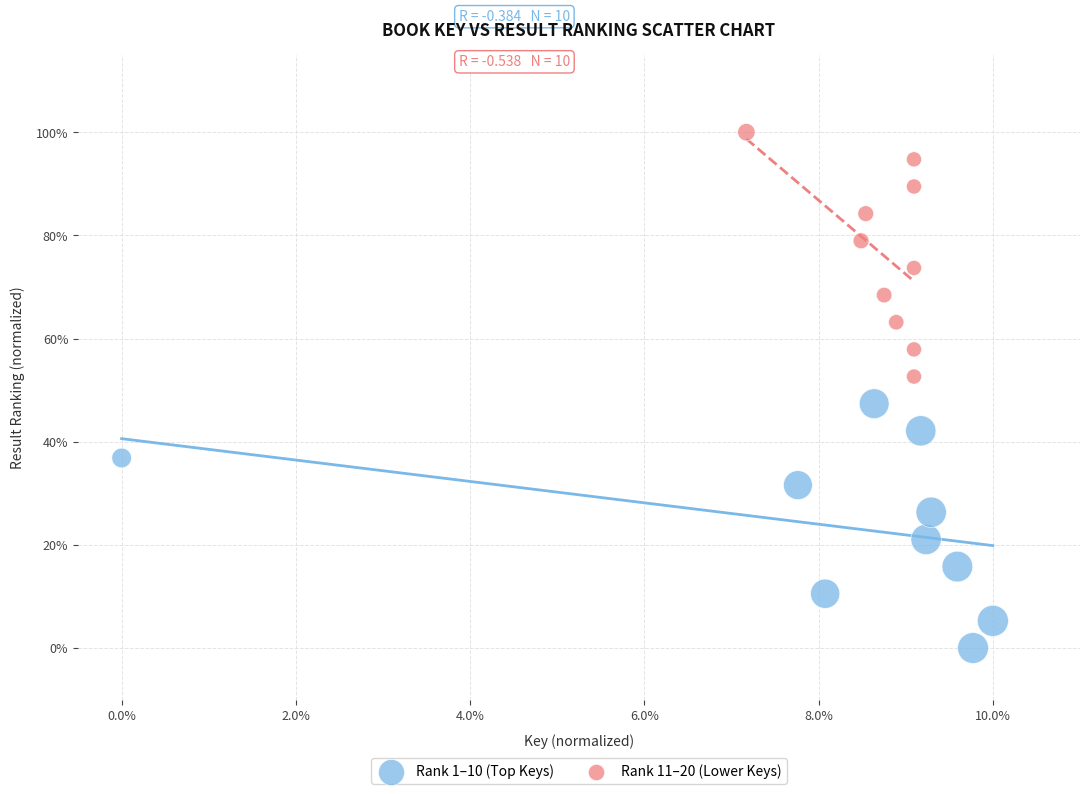

Which series reaches the maximum Y coordinate?

Rank 11–20 (Lower Keys)